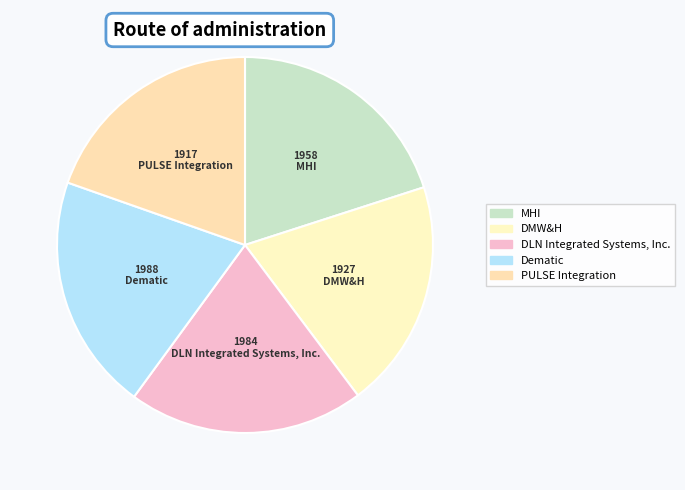

How many segments does this pie chart have?

5